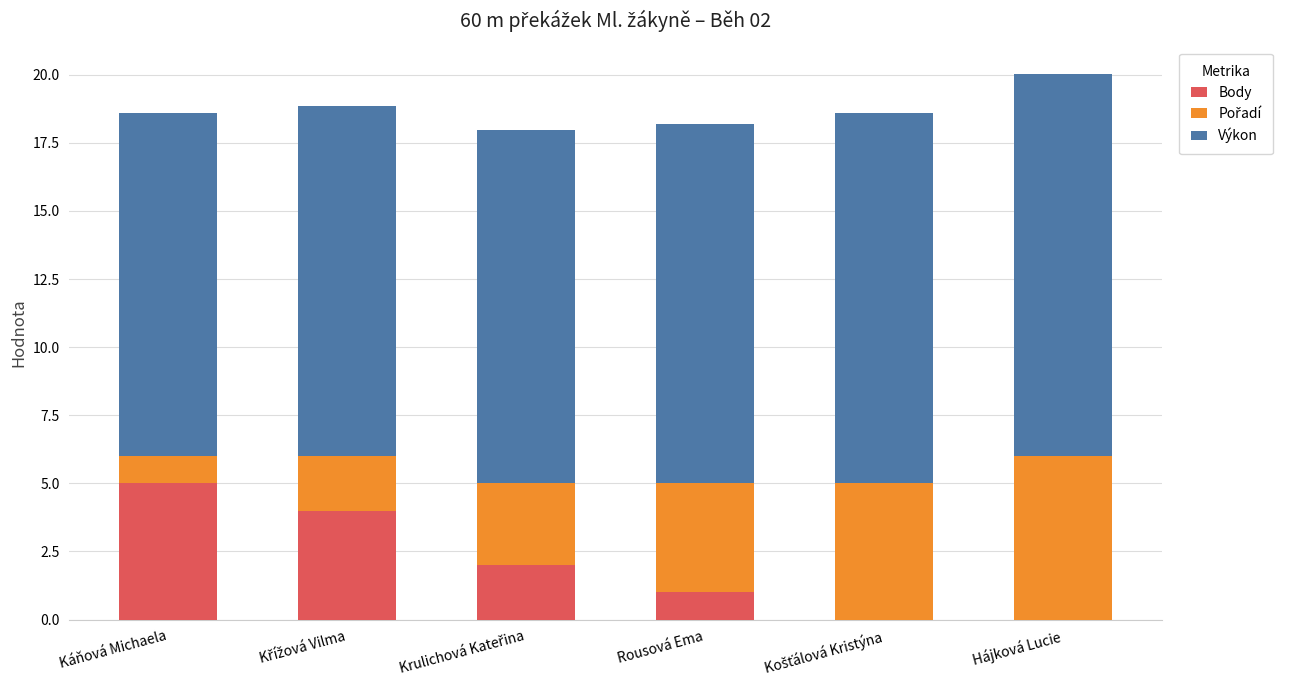

What is the total value across all series at Káňová Michaela?

18.6